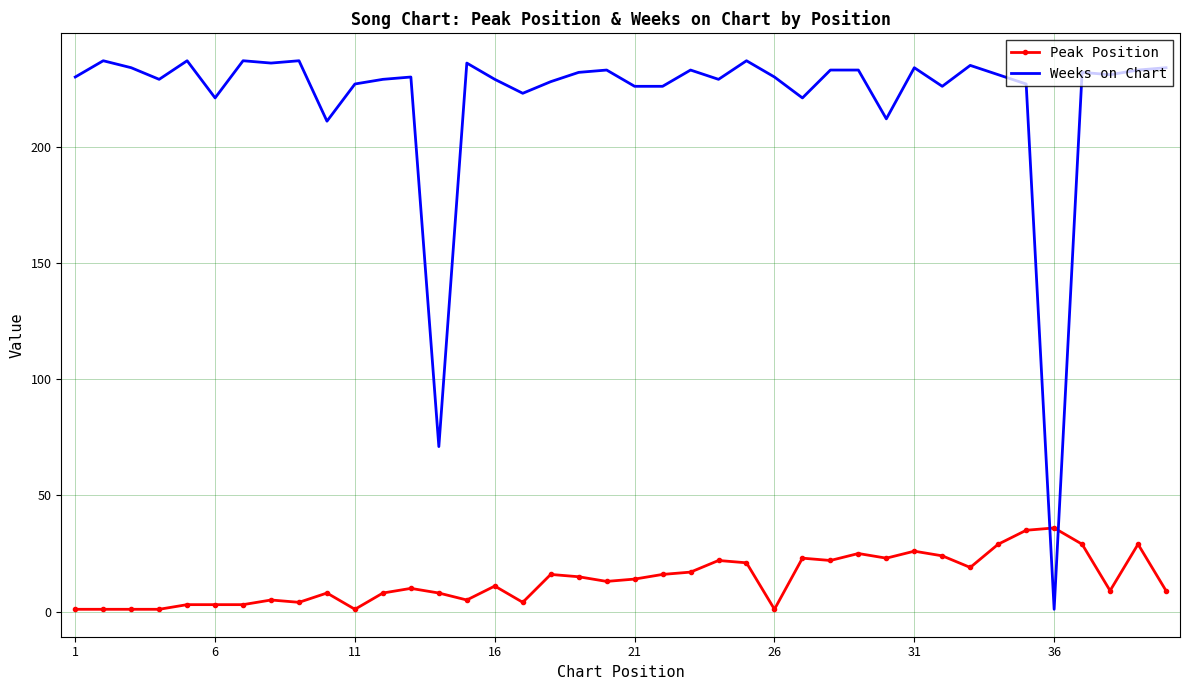

Which series has the largest total across all categories?

Weeks on Chart